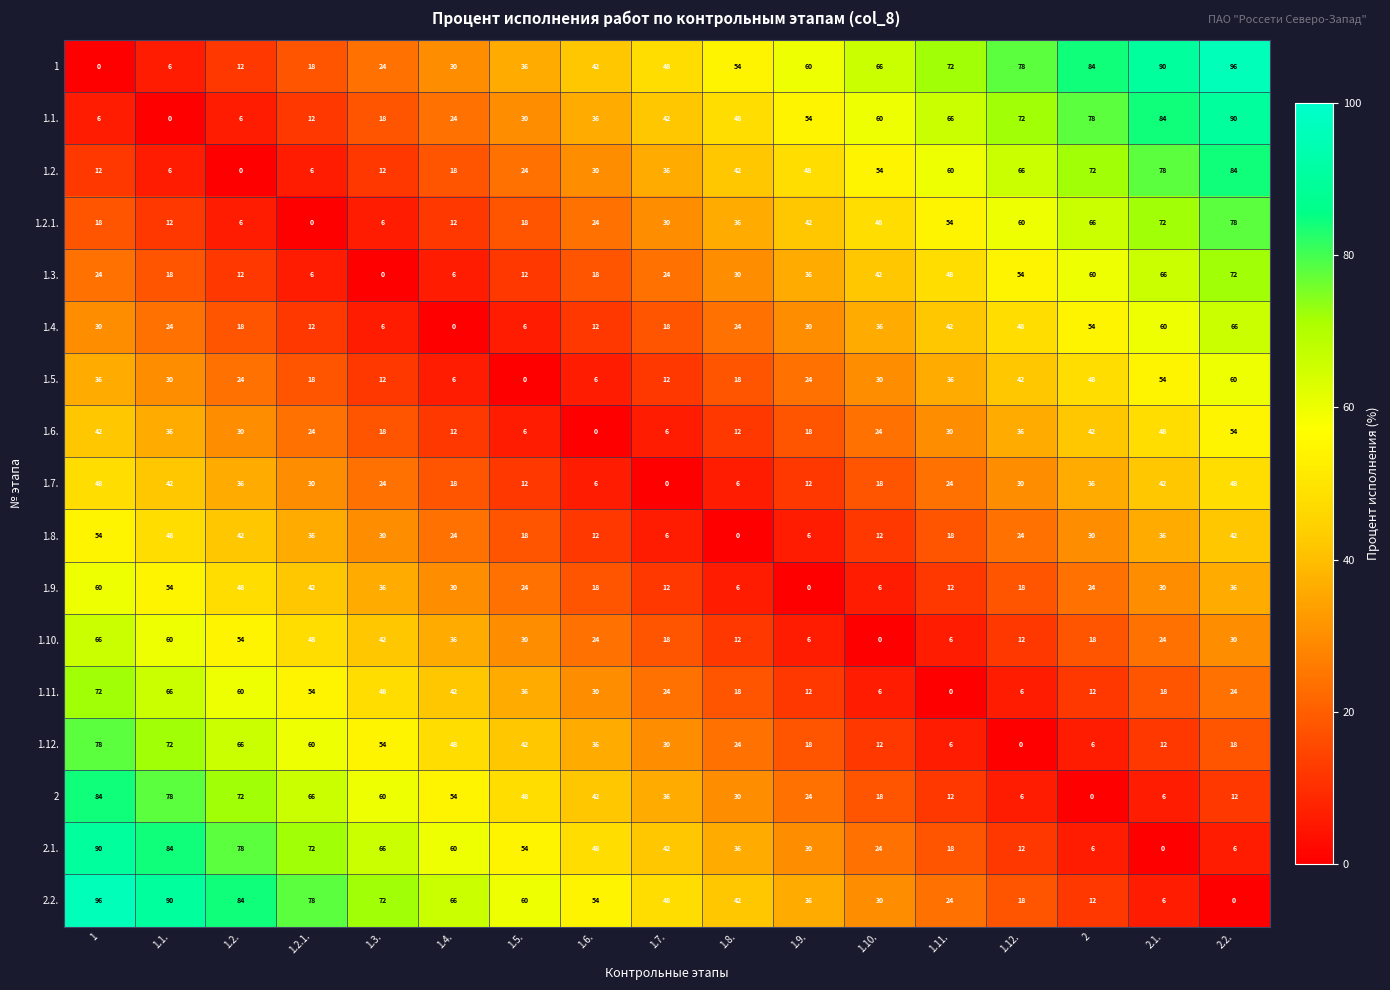

What is the difference between the maximum and minimum values in the 1 series?

96